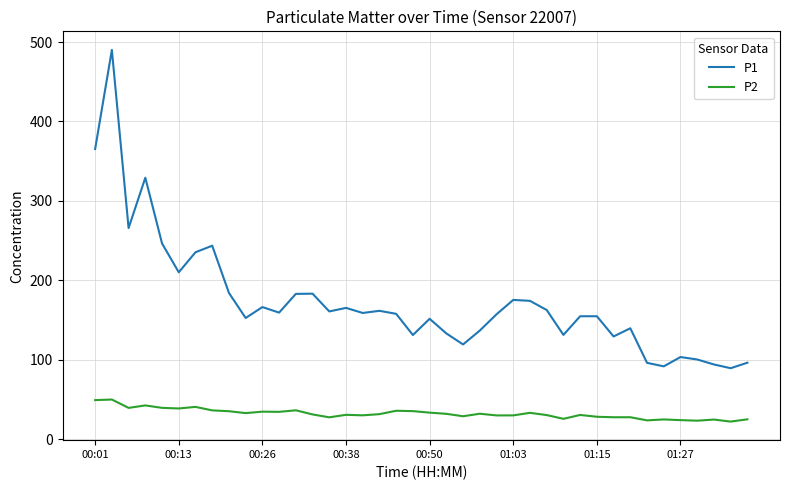

Which series has the largest total across all categories?

P1